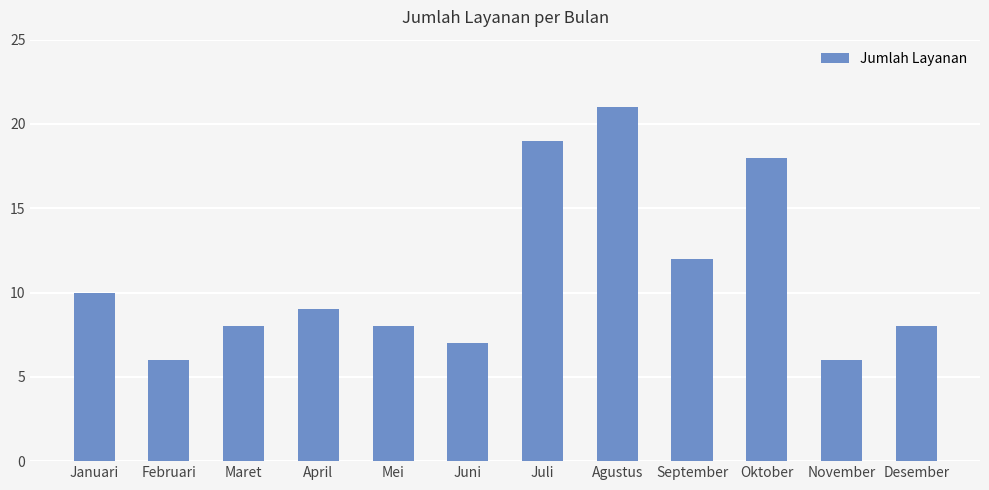

What position from the right is November?

2